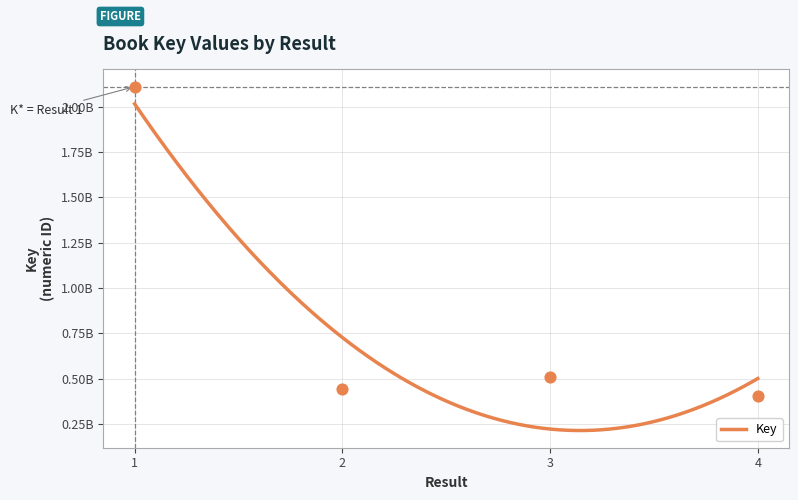

What is the change in value from 3 to 4?

-100976153